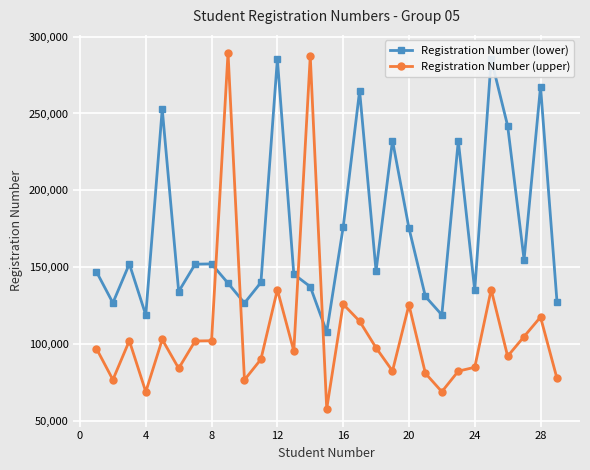

How many times do Registration Number (lower) and Registration Number (upper) cross each other?

4